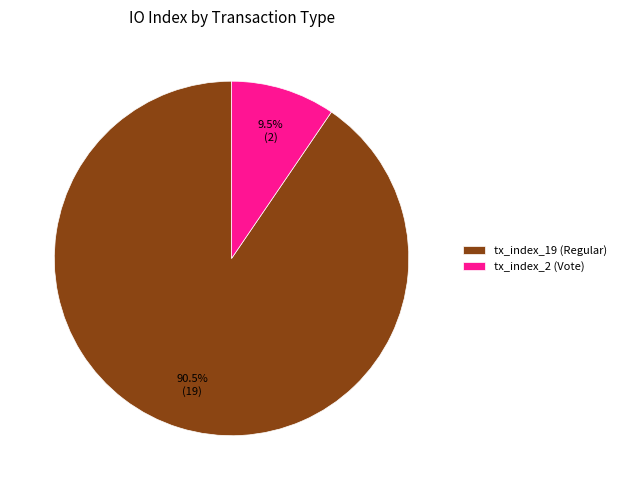

Rank the categories by value from highest to lowest.

tx_index_19 (Regular), tx_index_2 (Vote)